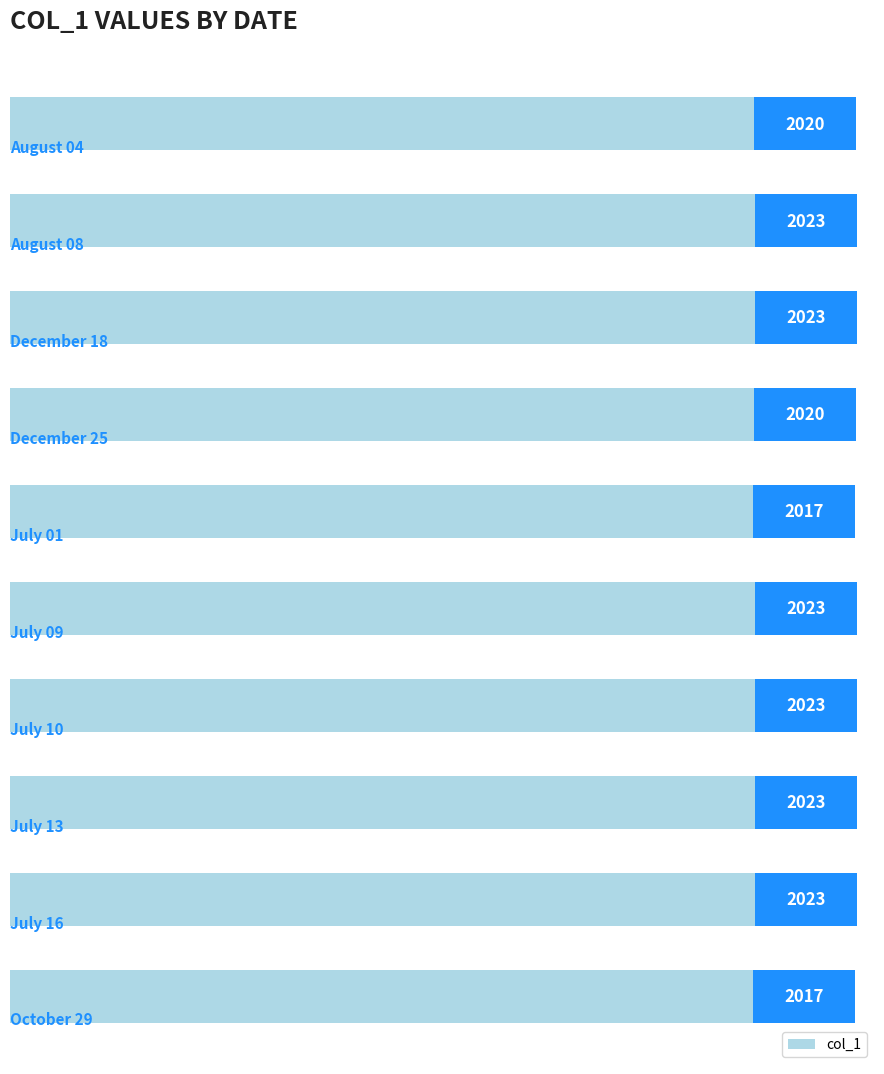

What is the difference between the maximum and minimum values?

6